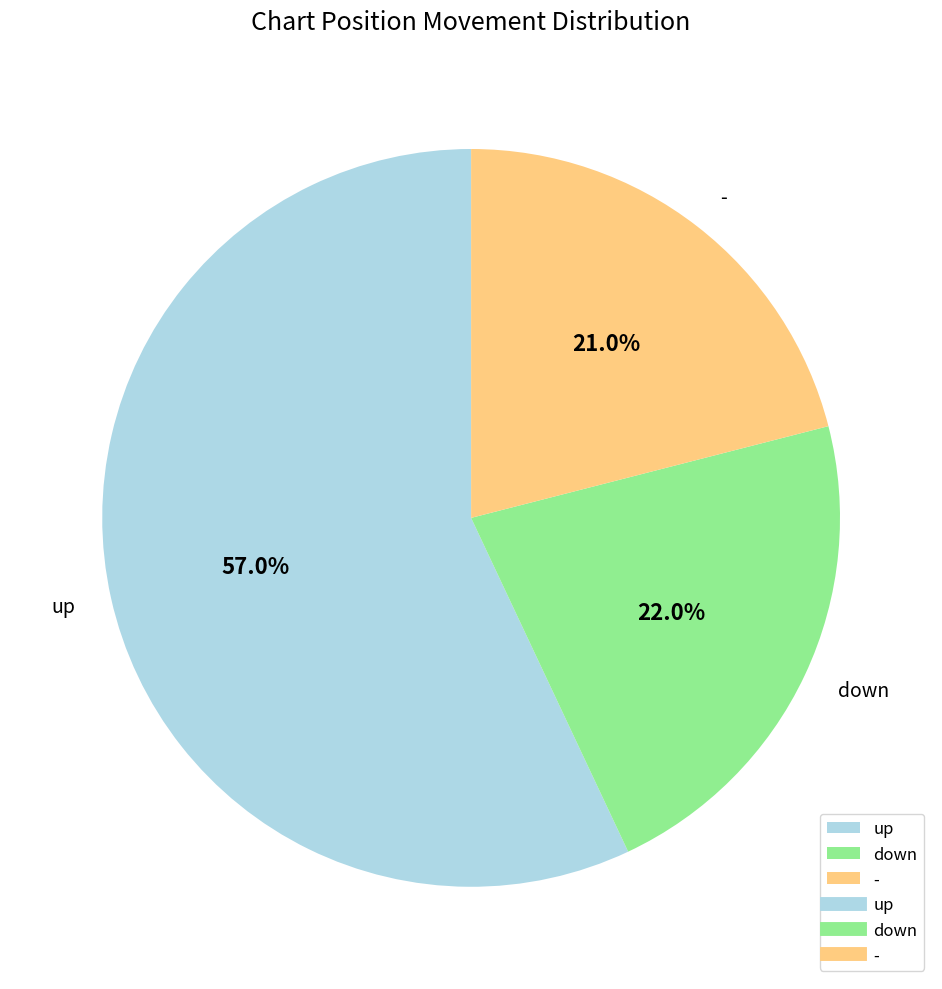

Which category has the biggest portion of the pie?

up